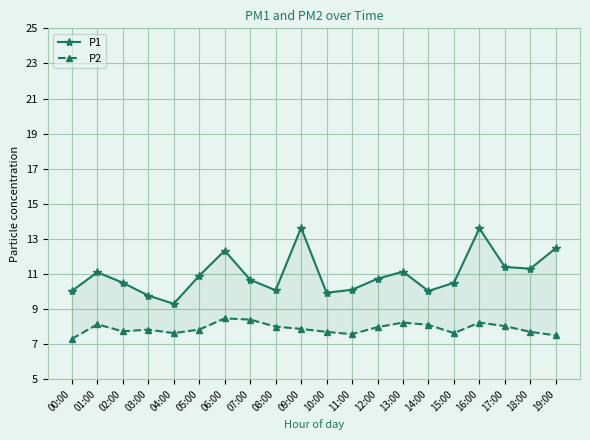

Rank the series by their maximum value, from highest to lowest.

P1, P2